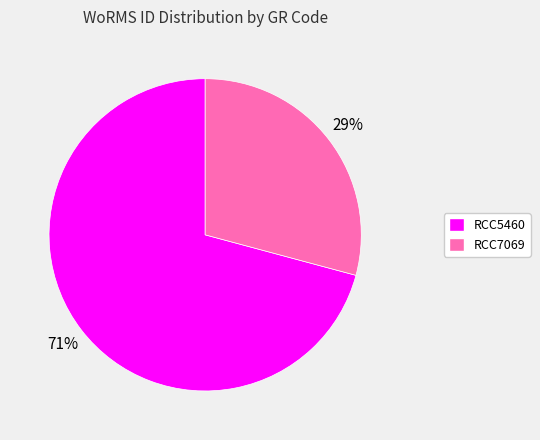

Is the sum of RCC7069 and RCC5460 greater than half?

Yes